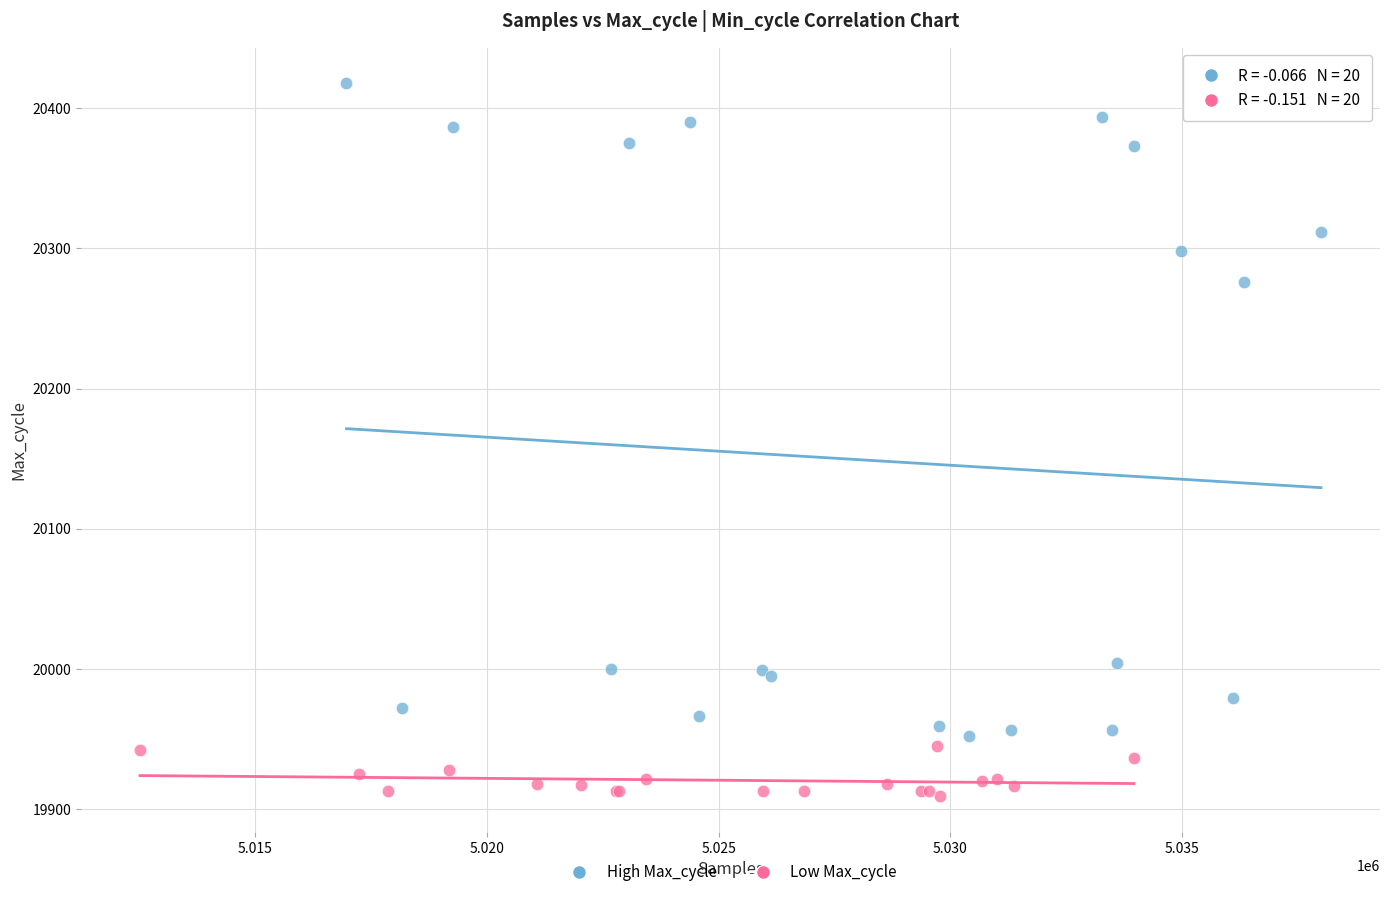

Which series contains the lowest Y value?

Low Max_cycle